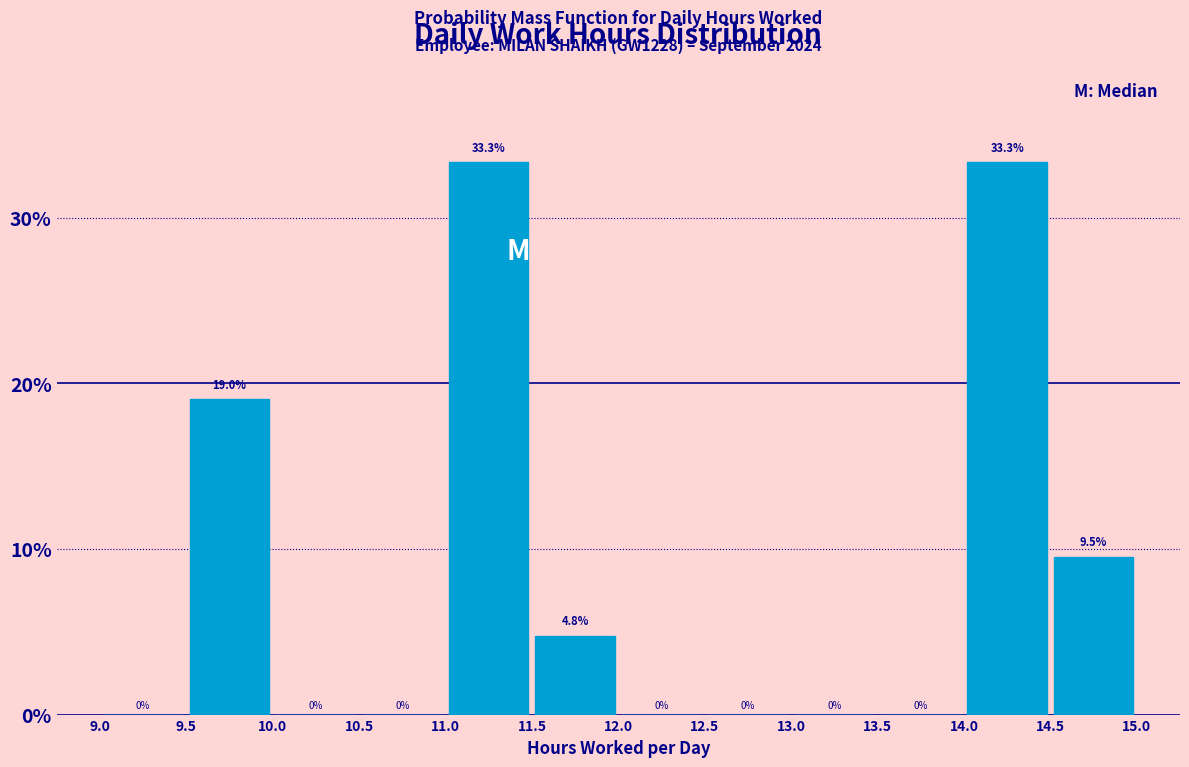

Reading left to right, list every bar in this chart as the range it spans on the x-axis followed by its height.

9.0 to 9.5: 0.0
9.5 to 10.0: 19.0
10.0 to 10.5: 0.0
10.5 to 11.0: 0.0
11.0 to 11.5: 33.3
11.5 to 12.0: 4.8
12.0 to 12.5: 0.0
12.5 to 13.0: 0.0
13.0 to 13.5: 0.0
13.5 to 14.0: 0.0
14.0 to 14.5: 33.3
14.5 to 15.0: 9.5